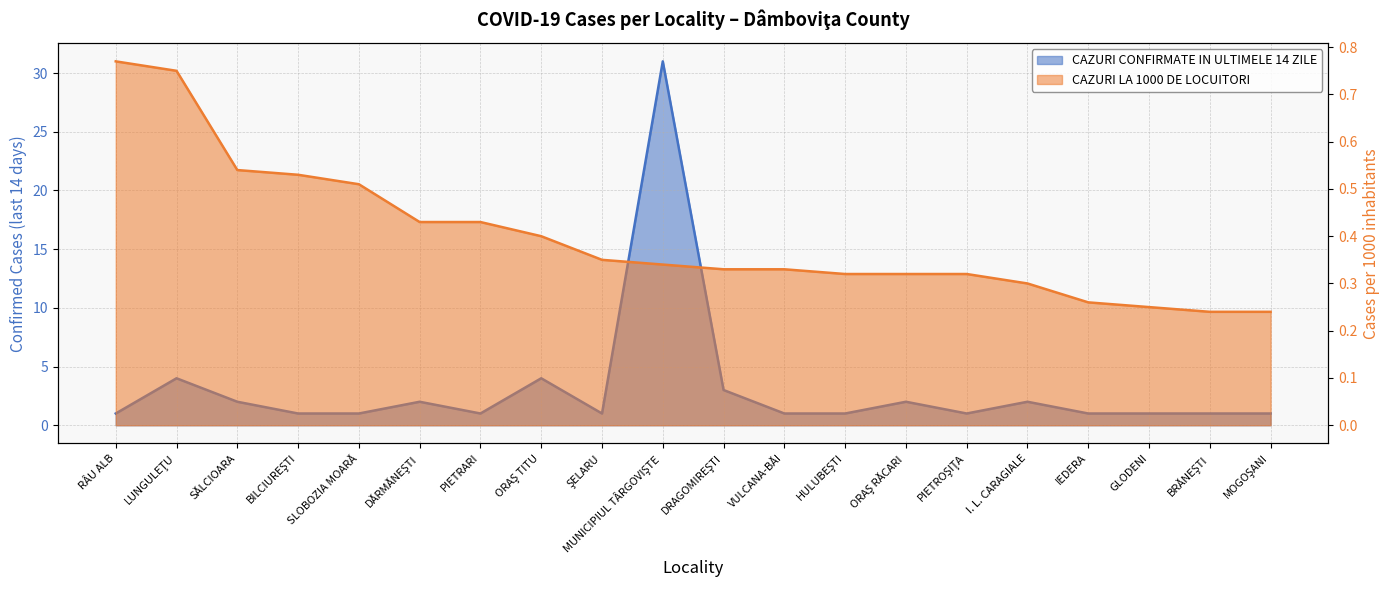

True or false: CAZURI LA 1000 DE LOCUITORI and CAZURI CONFIRMATE IN ULTIMELE 14 ZILE cross at least once.

False